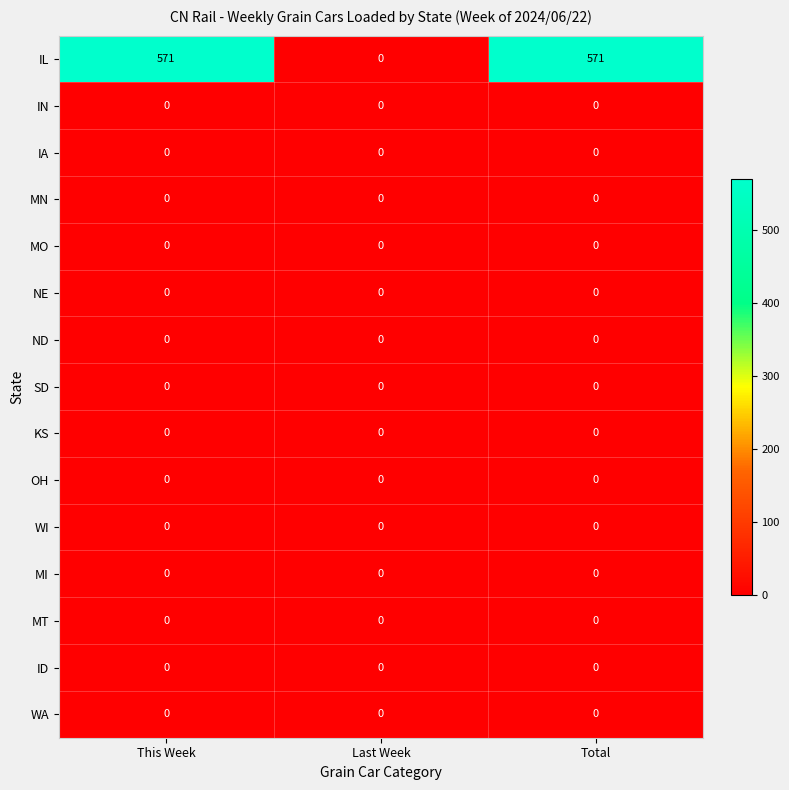

Which series changed the most between This Week and Last Week?

IL